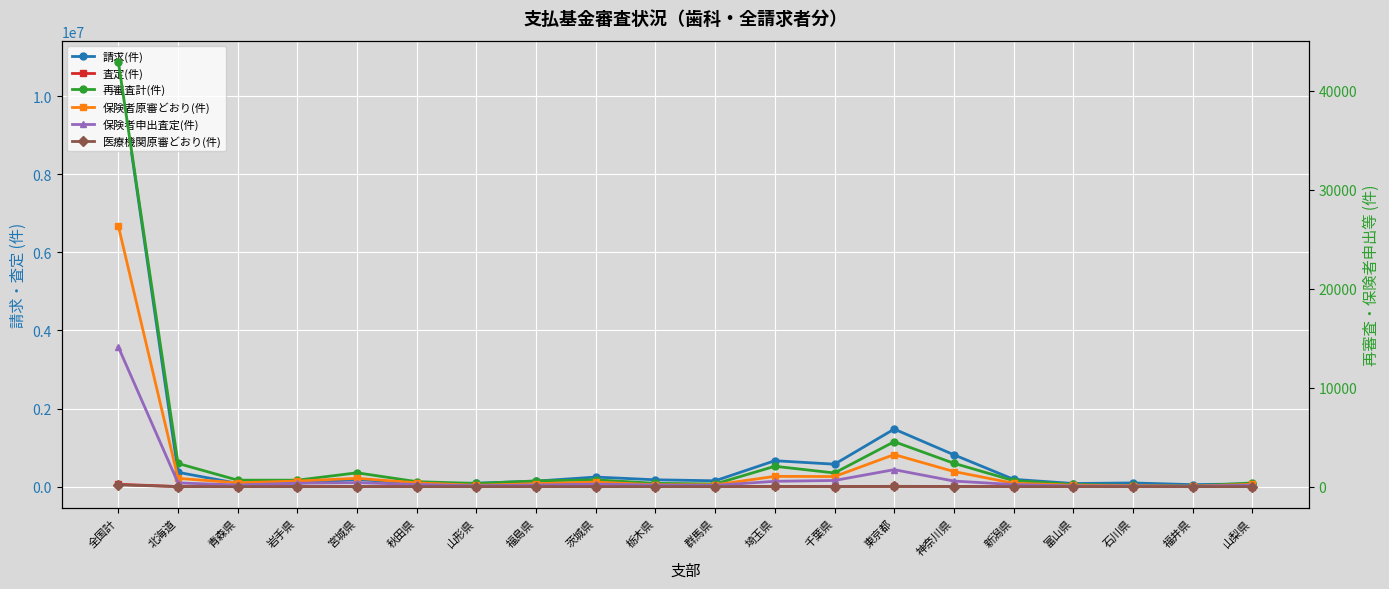

True or false: 保険者原審どおり(件) has more than 1 points higher than both neighbors.

True